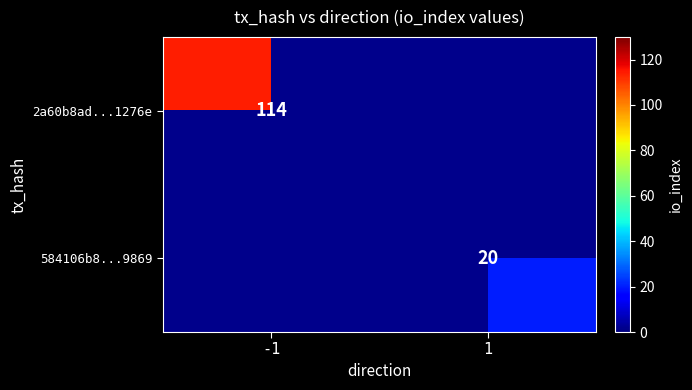

Is it true that 584106b8...9869 equals 29 at 1?

False